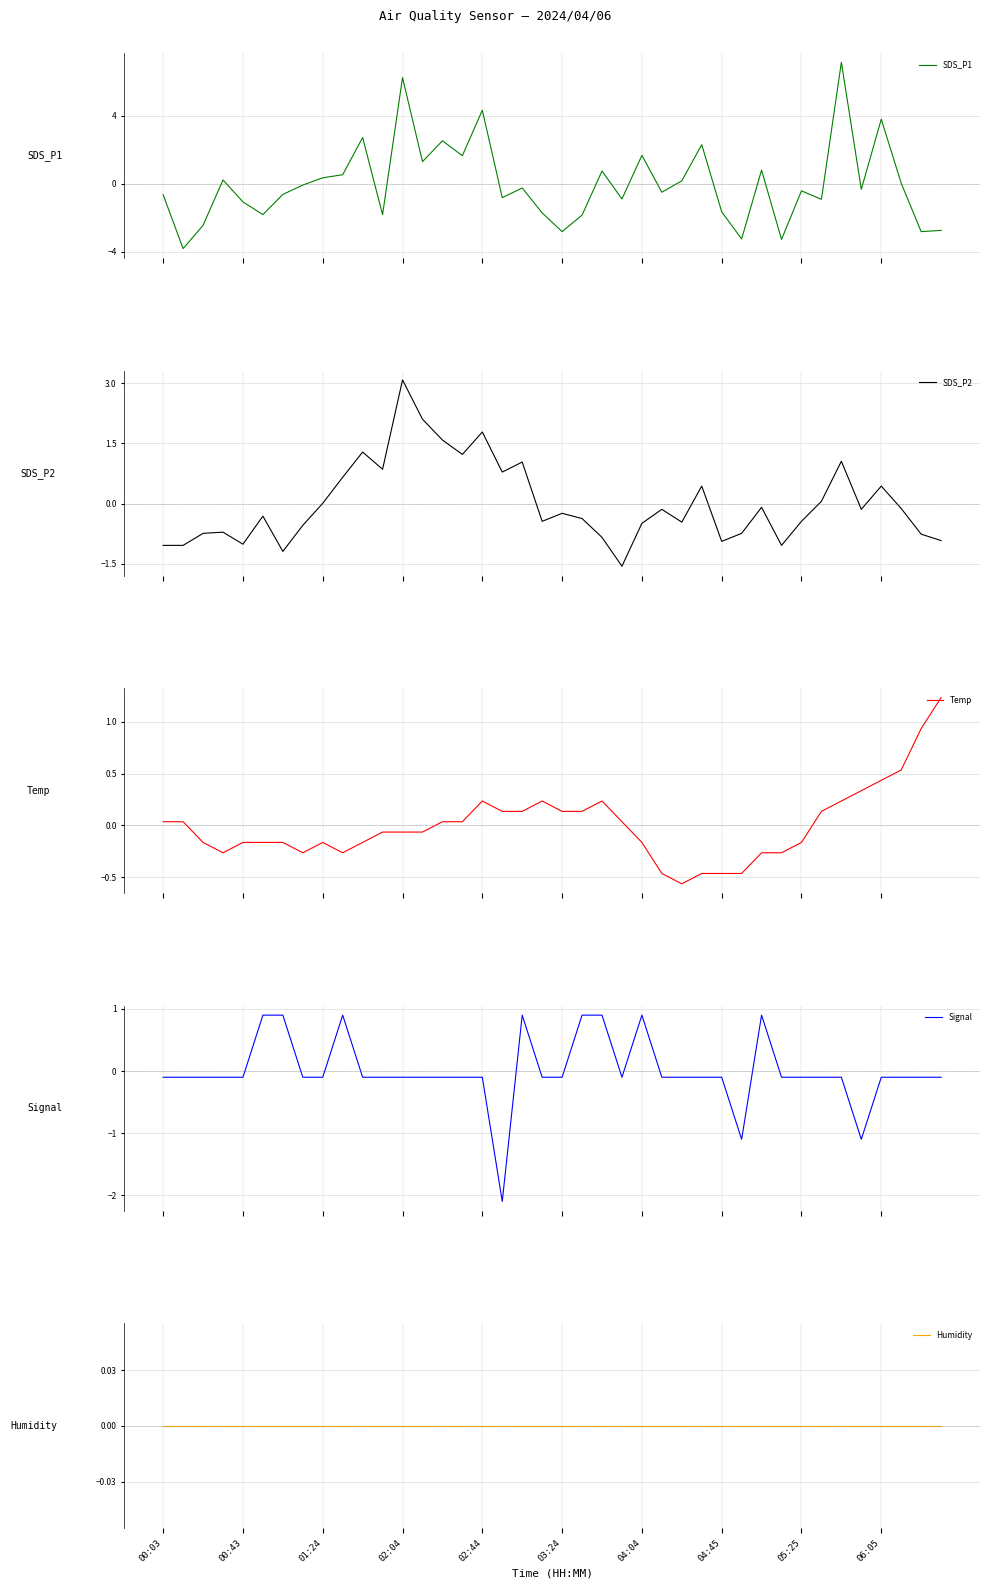

What is the total value across all series at 31?

-4.7